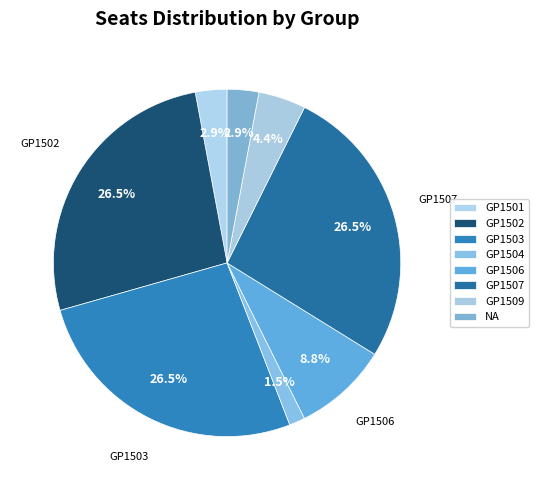

To the nearest percent, what is the combined percentage of GP1506 and GP1507?

35%